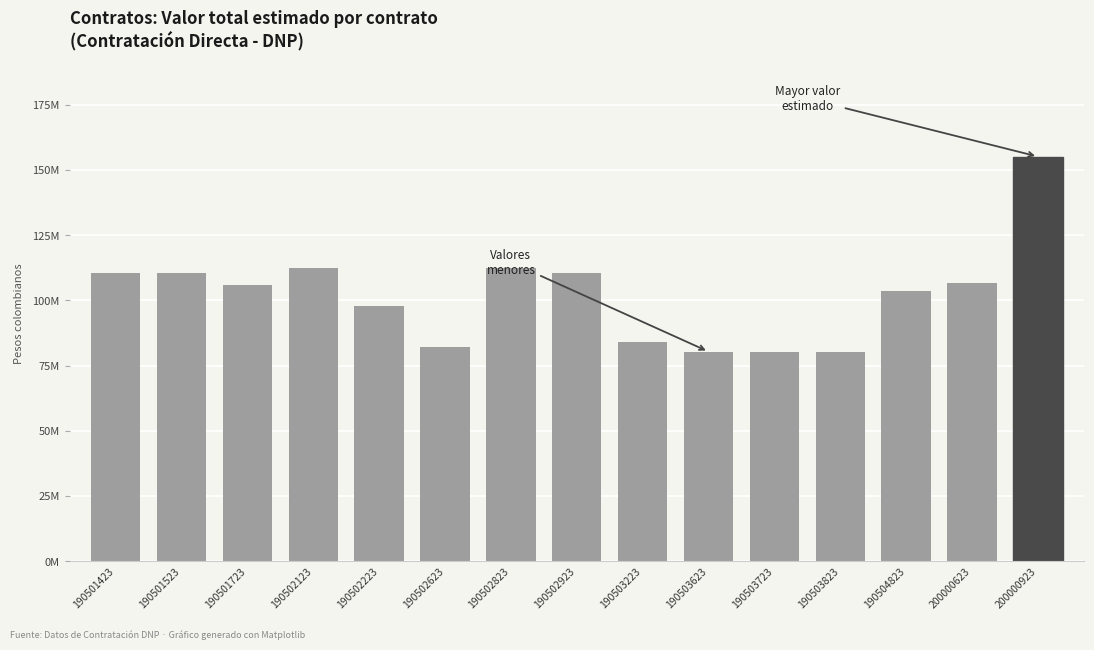

Does the chart contain any negative values?

No